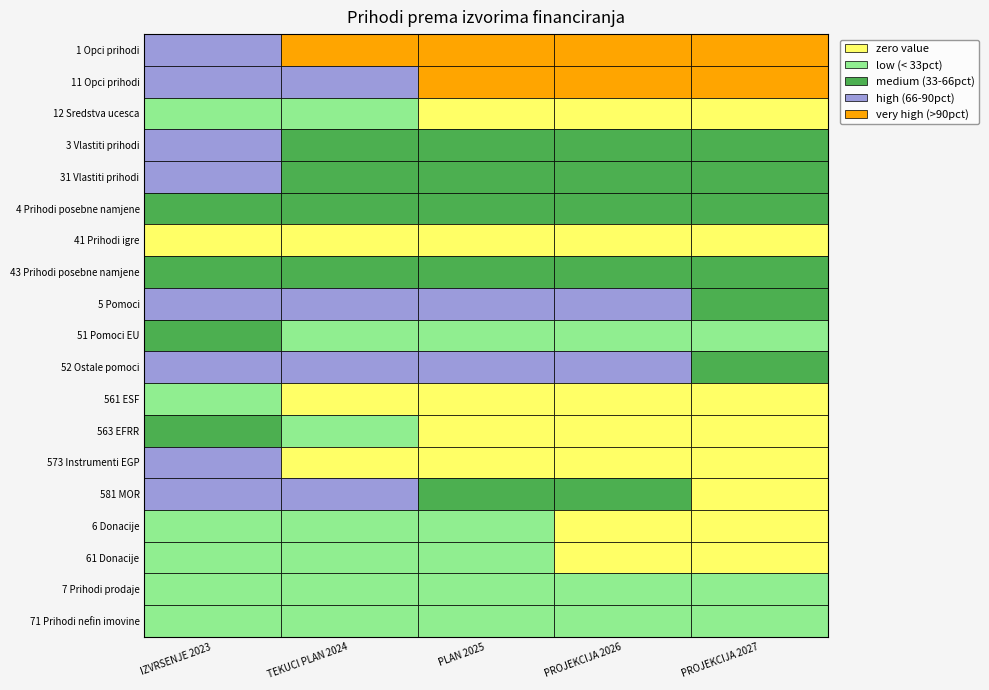

At how many categories does at least one series exceed 17116347?

5